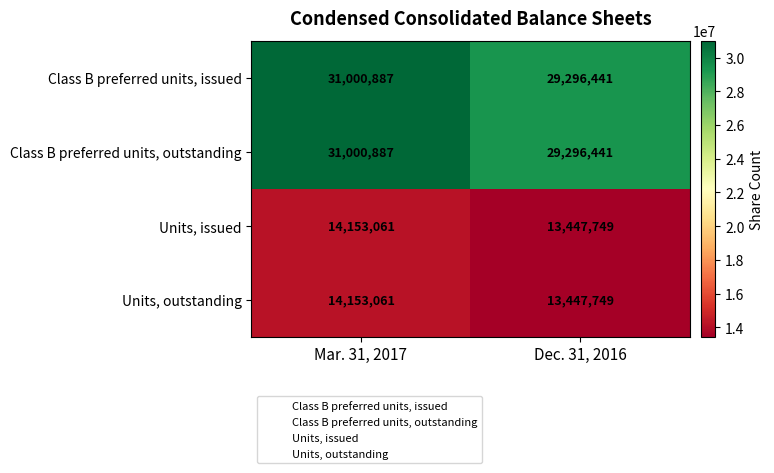

What is the difference between the highest and lowest values at Dec. 31, 2016?

15848692